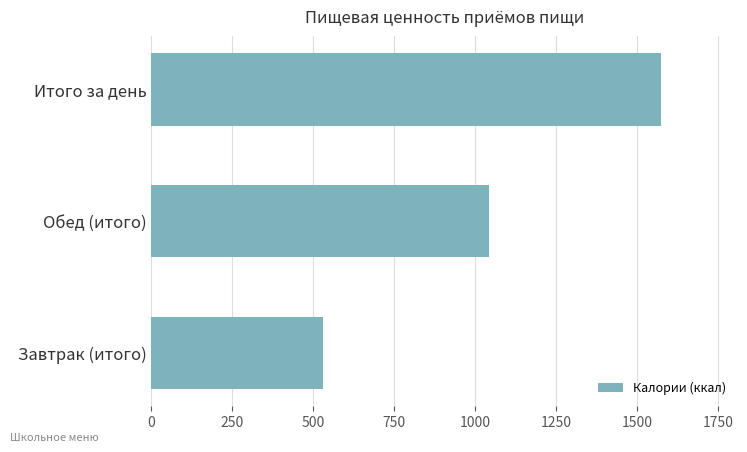

What is the change in value from Обед (итого) to Итого за день?

+530.9